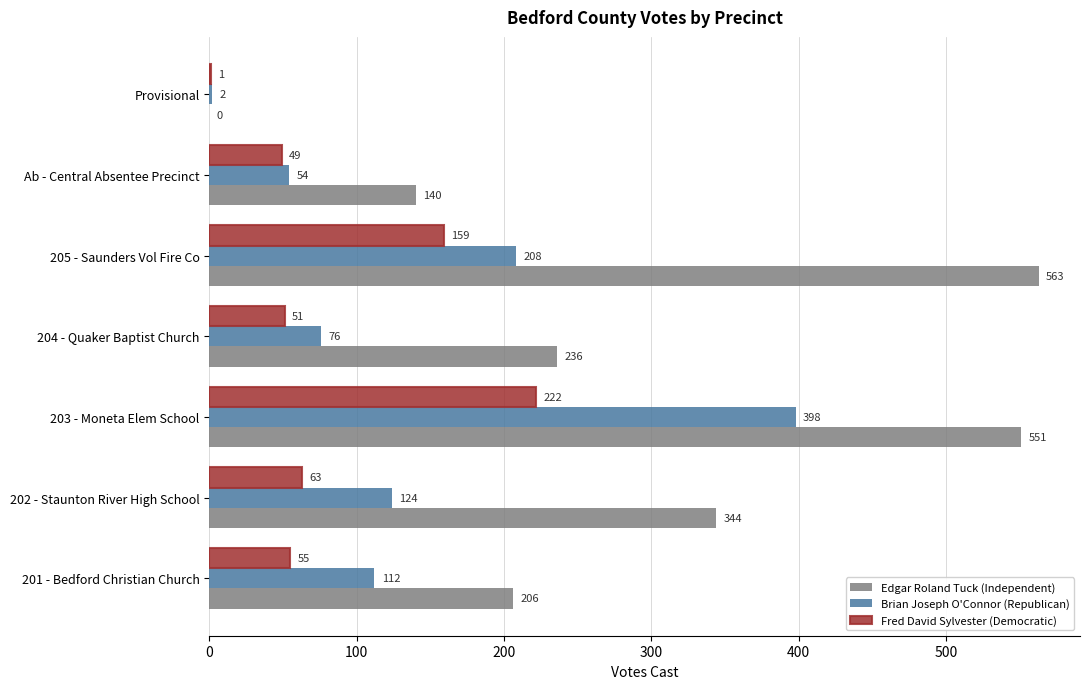

At which label does Brian Joseph O'Connor (Republican) reach its peak?

203 - Moneta Elem School